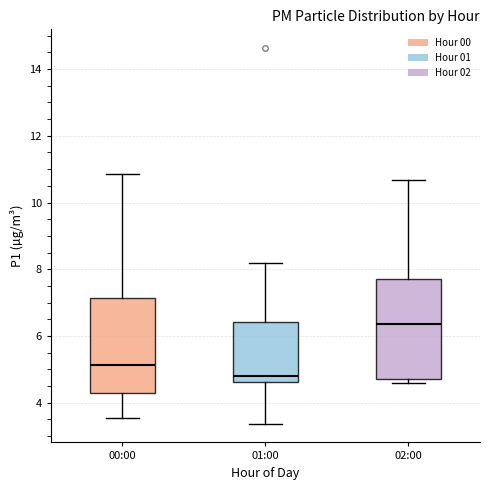

Reading left to right, read every box against the y-axis: the position of its median line, the range the box covers, and the ends of its whiskers. The values are not printed on the chart, so give them approximately, as read against the axis.

00:00: median 5.2, box 4.4 to 7.2, whiskers 3.6 to 10.8
01:00: median 4.8, box 4.6 to 6.4, whiskers 3.4 to 8.2
02:00: median 6.4, box 4.8 to 7.8, whiskers 4.6 to 10.6